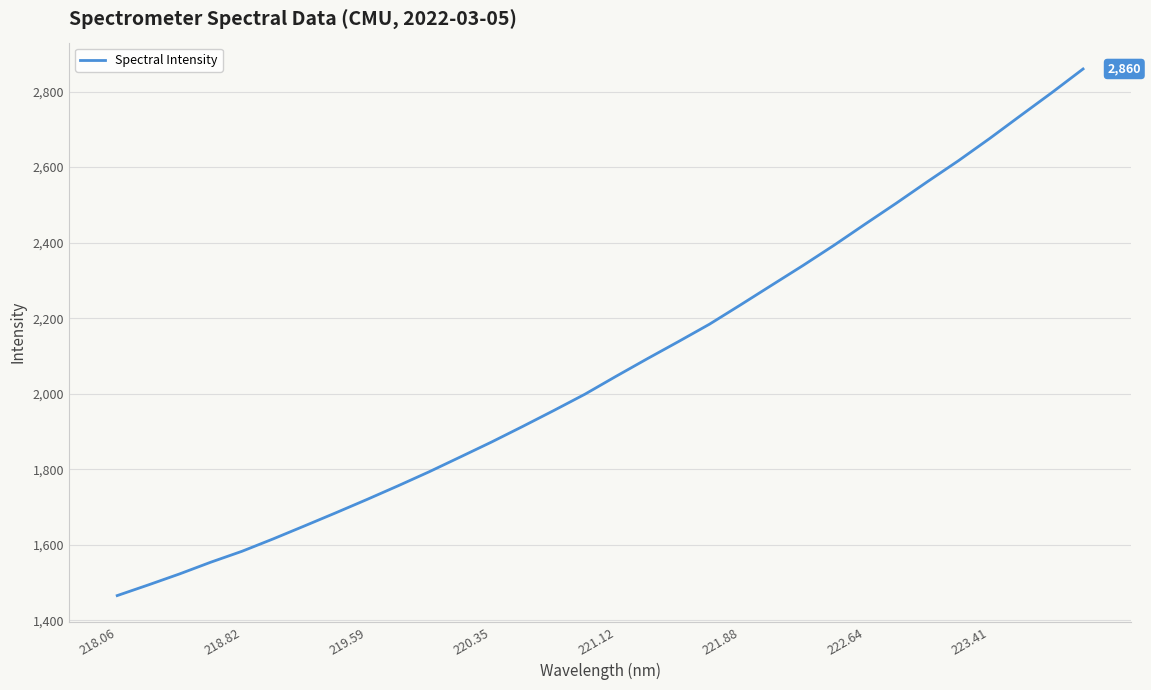

What is the smallest value displayed?

1465.5